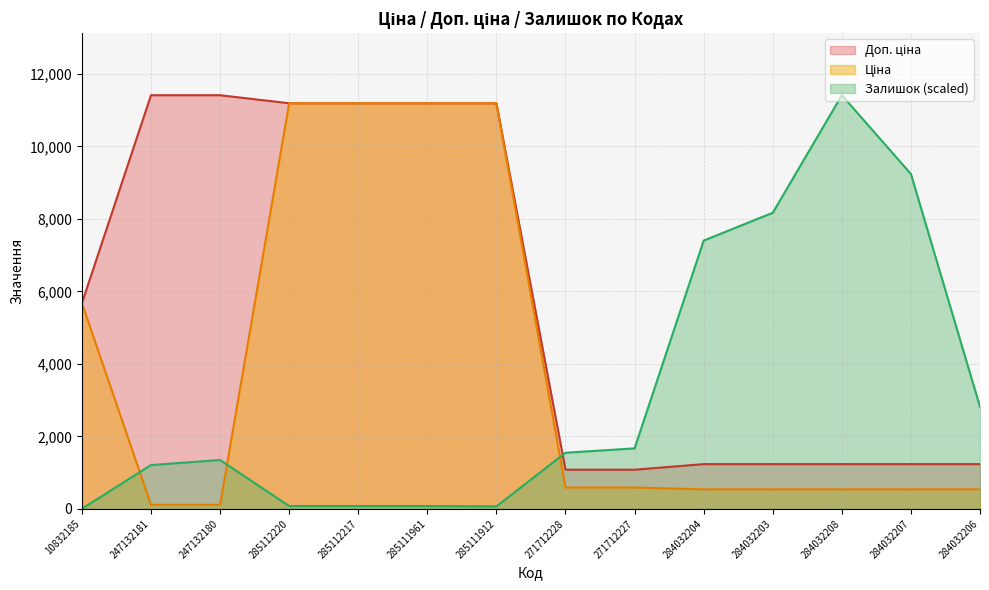

What is the value of the Доп. ціна point at the 6th from the left?

11188.2